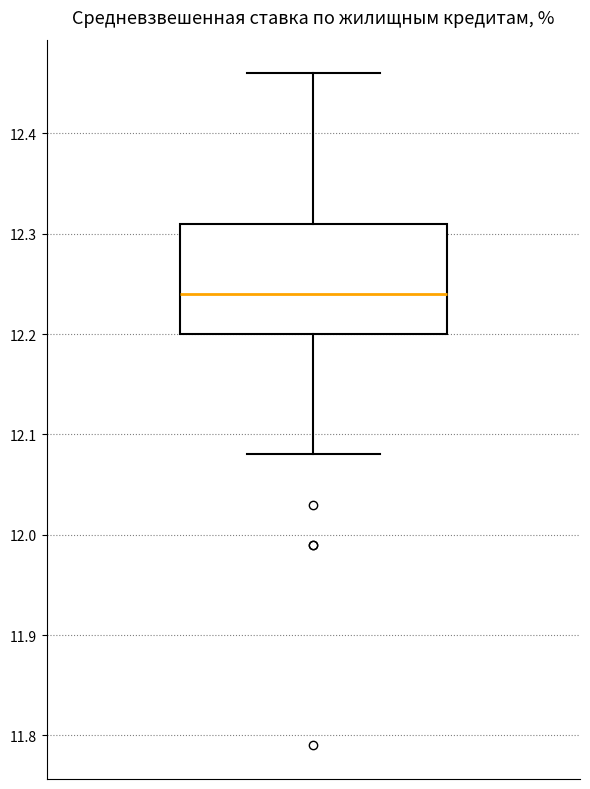

Read this box plot against the y-axis: the position of the median line, the range covered by the box, and the ends of both whiskers. The values are not printed on the chart, so give them approximately, as read against the axis.

median 12.24, box 12.20 to 12.31, whiskers 12.08 to 12.46